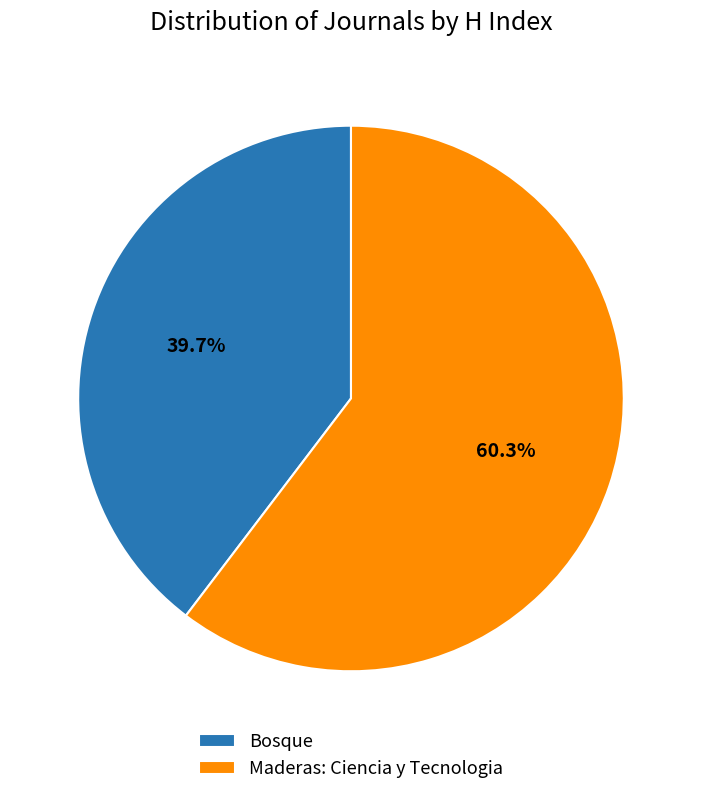

What percentage is the Bosque slice, to the nearest percent?

40%